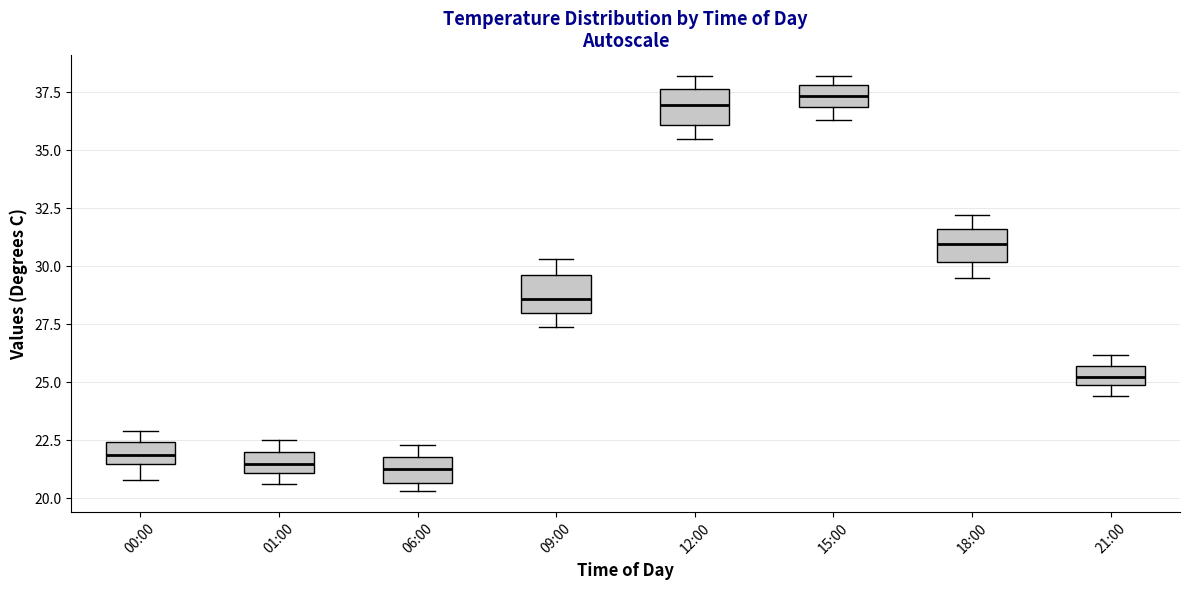

Where does the median line of the box for 01:00 sit on the y-axis? The values are not printed on the chart, so give them approximately, as read against the axis.

21.5